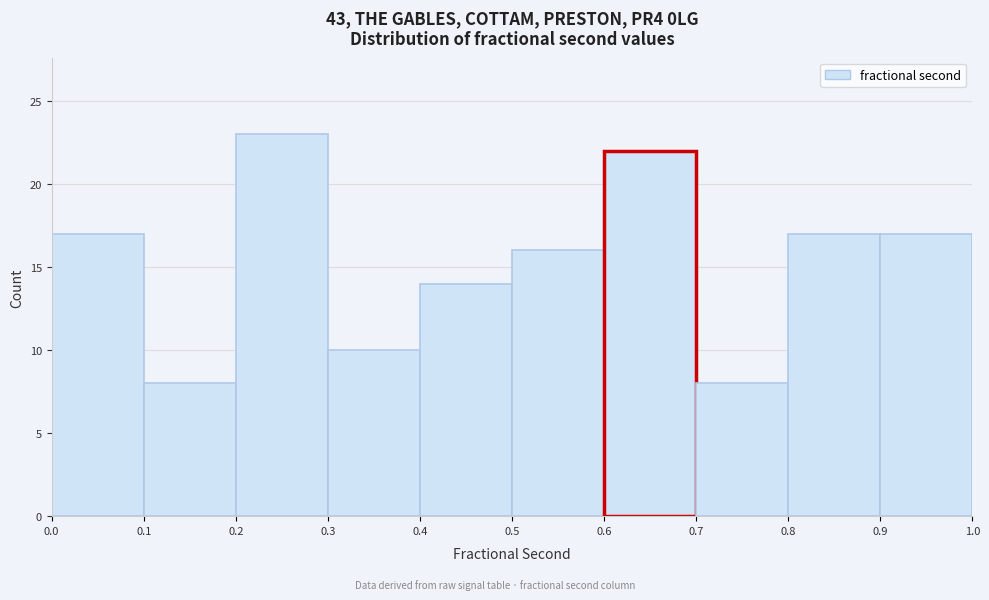

Reading left to right, list every bar in this chart as the range it spans on the x-axis followed by its height. The values are not printed on the chart, so give them approximately, as read against the axis.

0.0 to 0.1: 17
0.1 to 0.2: 8
0.2 to 0.3: 23
0.3 to 0.4: 10
0.4 to 0.5: 14
0.5 to 0.6: 16
0.6 to 0.7: 22
0.7 to 0.8: 8
0.8 to 0.9: 17
0.9 to 1.0: 17